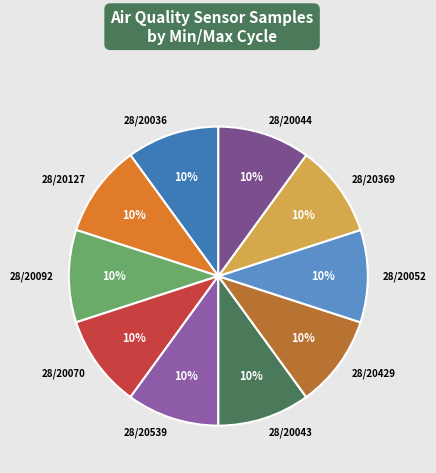

Approximately how many times larger is the value at 28/20043 compared to 28/20052?

1.0